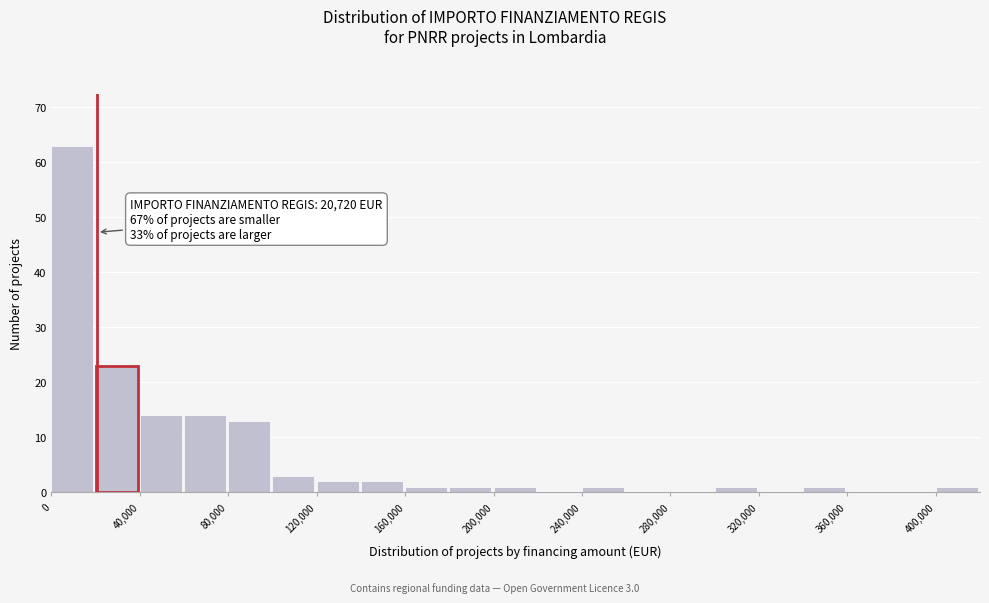

Which range on the x-axis has the tallest bar?

0 to 20000